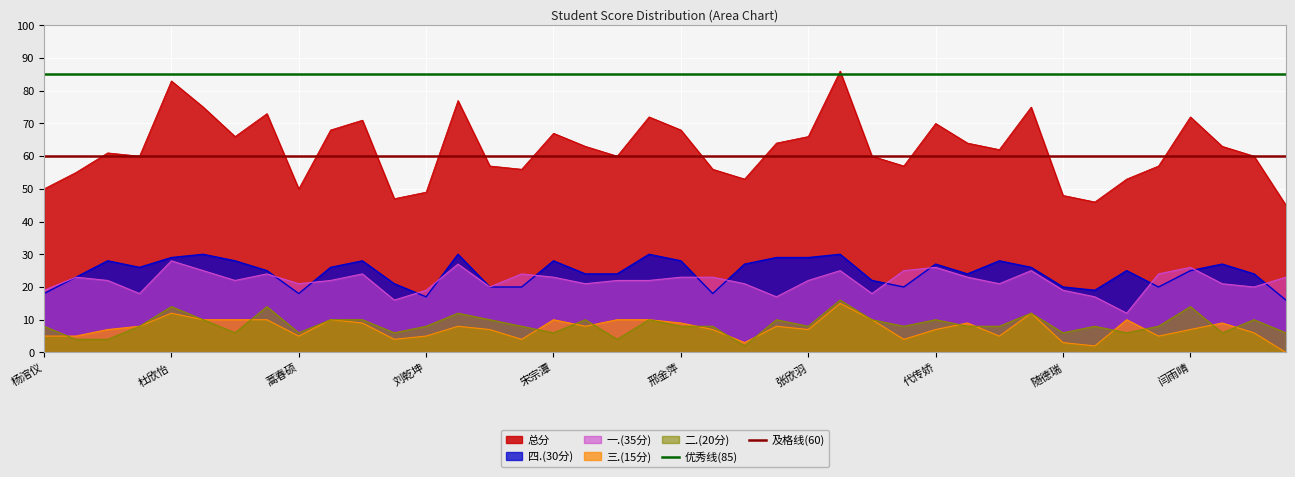

True or false: 四.(30分) and 总分 cross at least once.

False